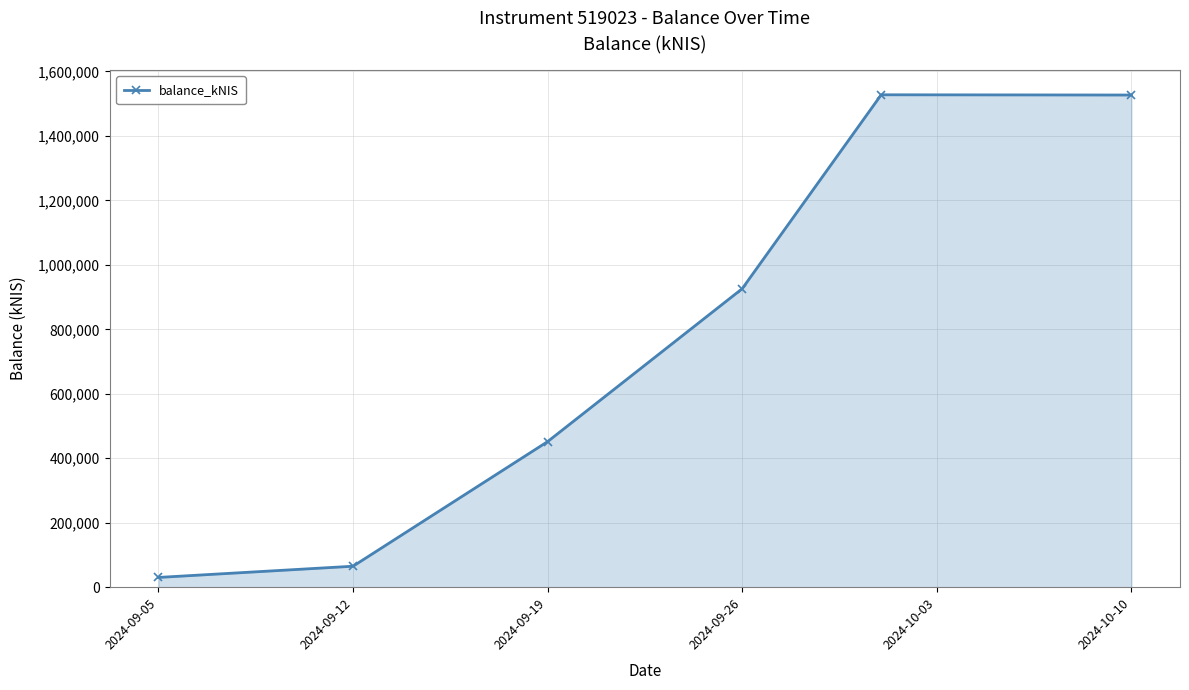

What is the value of the 4th point from the left?

926039.9